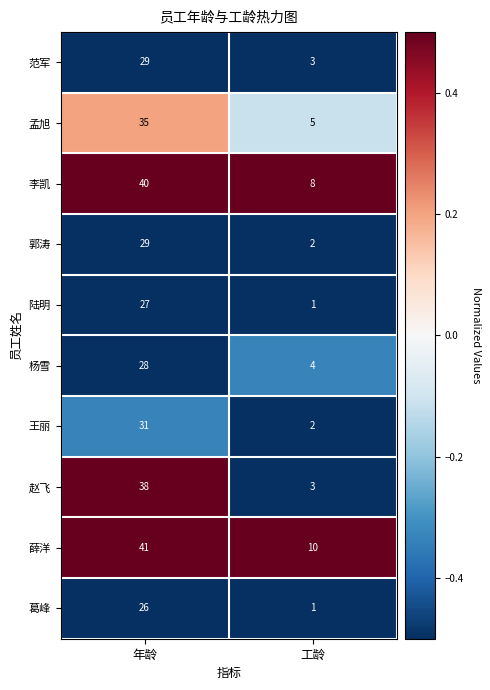

Which series has the largest range (max minus min)?

赵飞